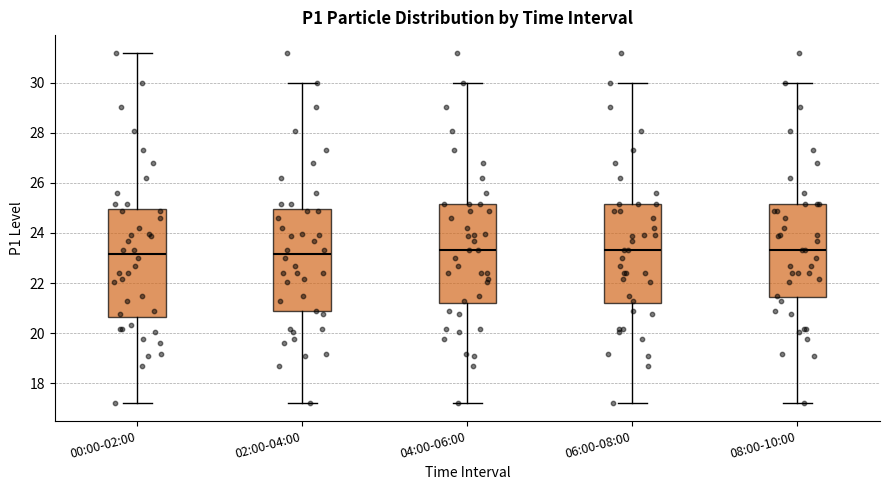

Reading left to right, read every box against the y-axis: the position of its median line, the range the box covers, and the ends of its whiskers. The values are not printed on the chart, so give them approximately, as read against the axis.

00:00-02:00: median 23.2, box 20.6 to 25.0, whiskers 17.2 to 31.2
02:00-04:00: median 23.2, box 20.8 to 25.0, whiskers 17.2 to 30.0
04:00-06:00: median 23.4, box 21.2 to 25.2, whiskers 17.2 to 30.0
06:00-08:00: median 23.4, box 21.2 to 25.2, whiskers 17.2 to 30.0
08:00-10:00: median 23.4, box 21.4 to 25.2, whiskers 17.2 to 30.0